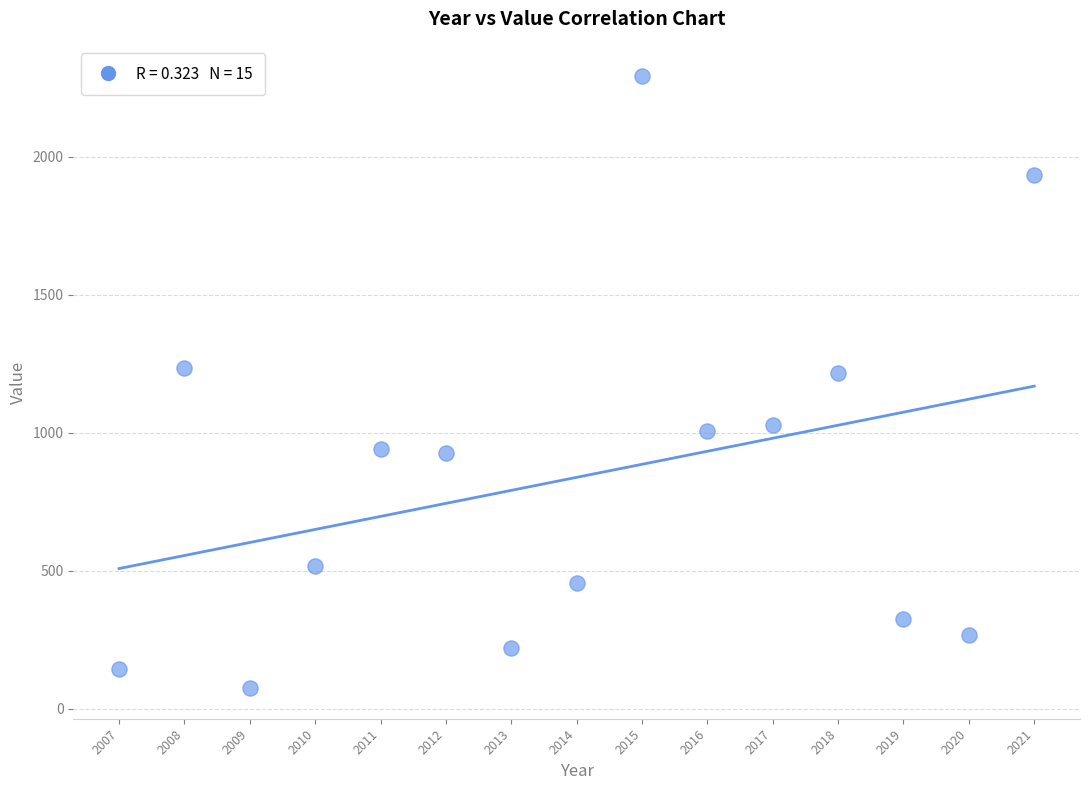

What is the range of Y values (max minus min)?

2216.0